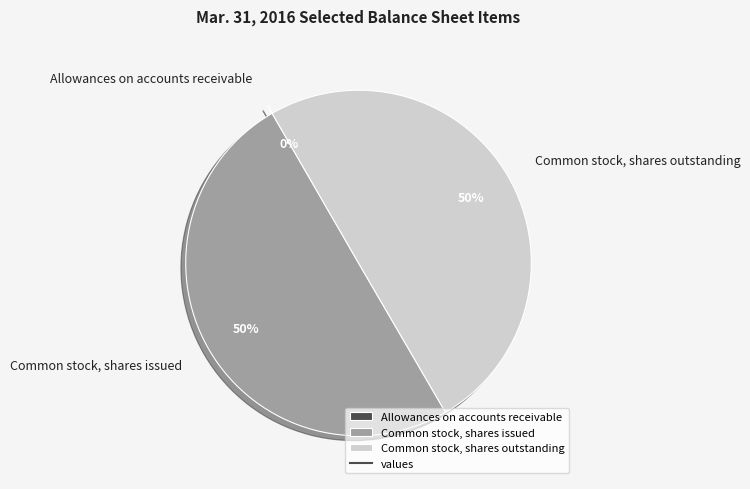

To the nearest percent, what is the difference between the largest and smallest slice percentages?

50%